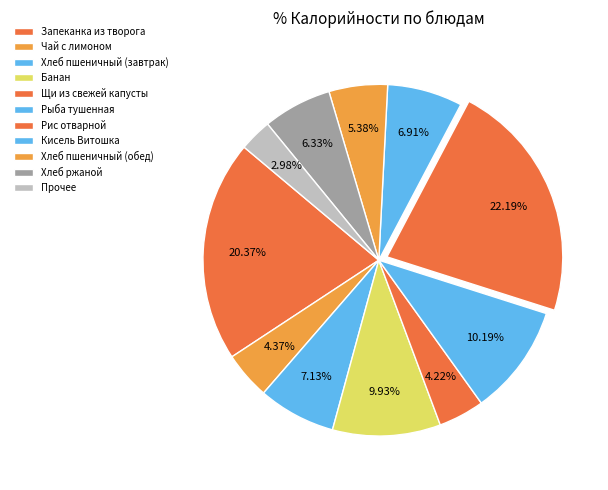

What is the ratio of the value at Кисель Витошка to the value at Хлеб ржаной?

1.1